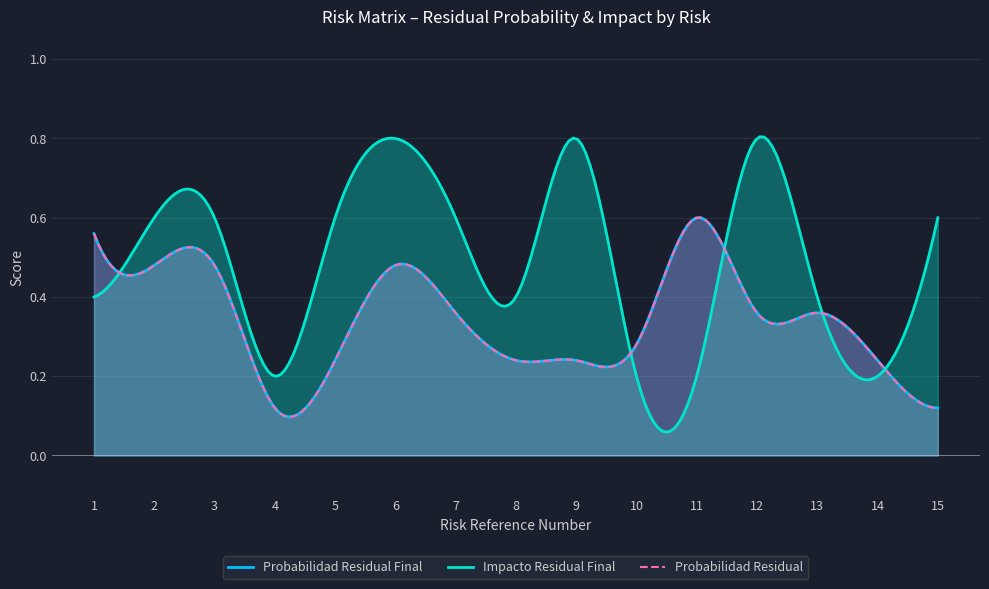

The Probabilidad Residual series shows 0.1 at 12. True or false?

False